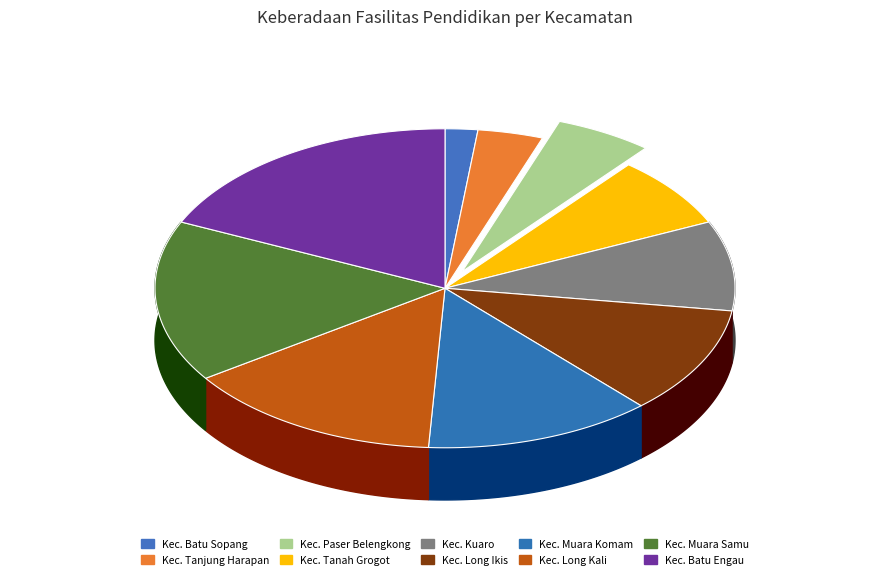

To the nearest percent, what is the combined percentage of Kec. Tanah Grogot and Kec. Muara Samu?

24%